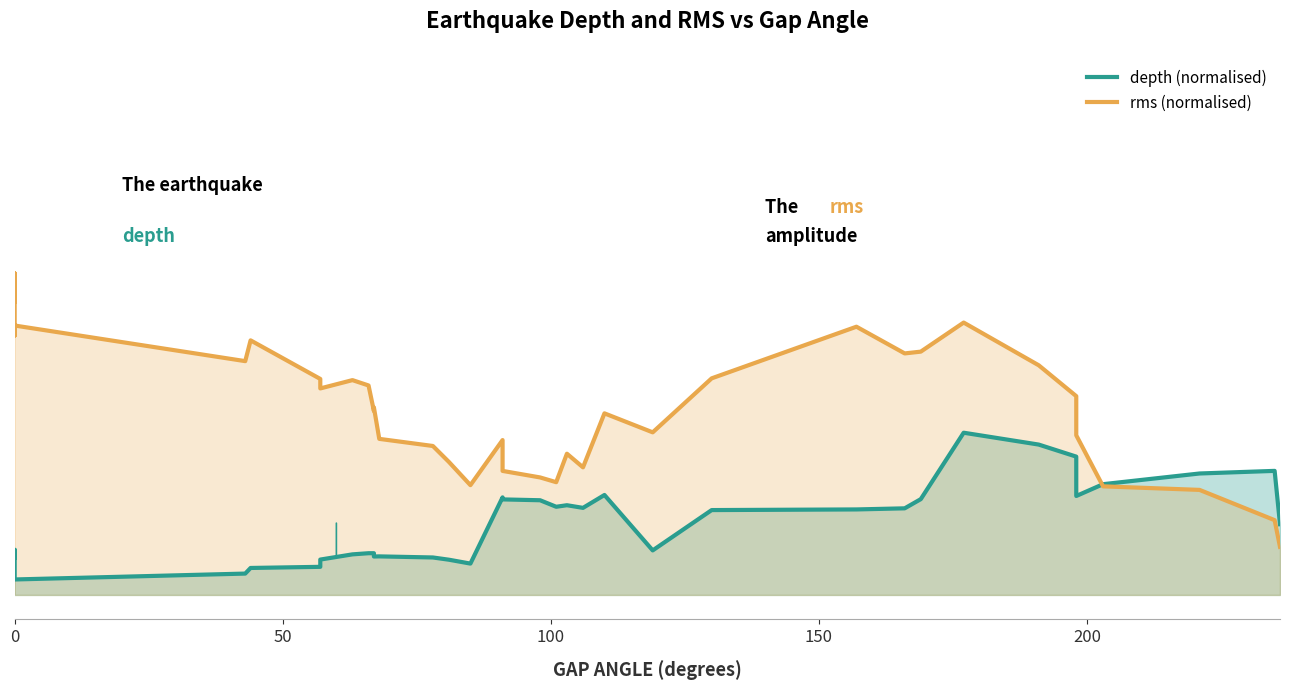

In depth (normalised), how many points are higher than both neighbors (excluding endpoints)?

7